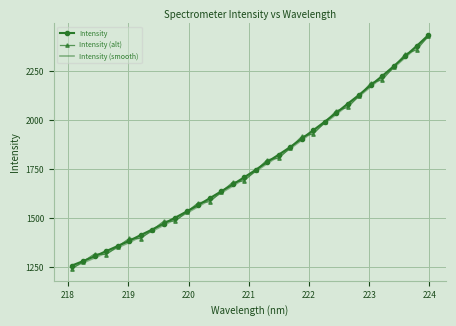

What is the minimum value for Intensity?

1256.5